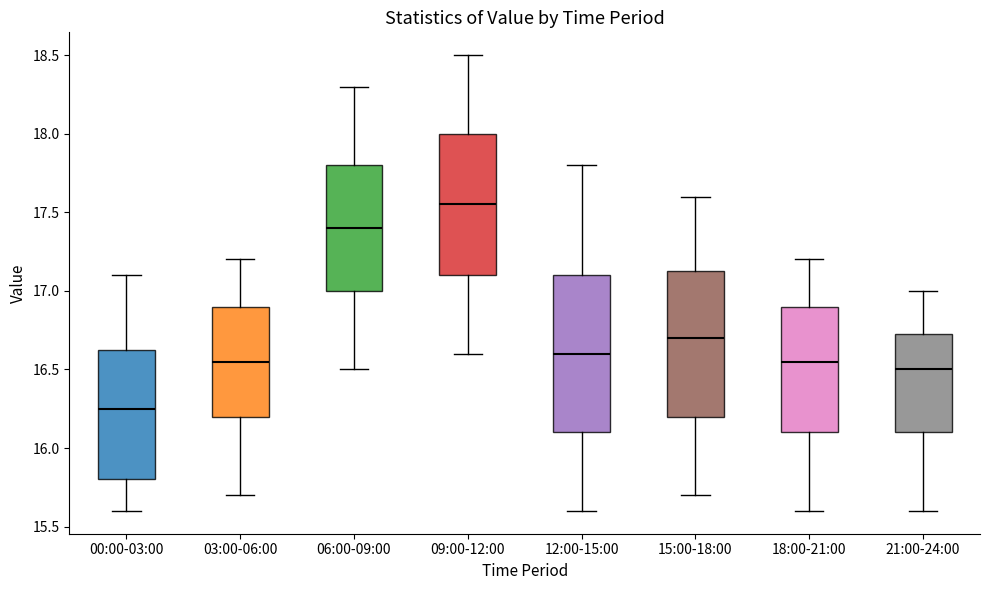

Reading left to right, transcribe this box plot: for each box, give where its median line is, the range the box spans, and where its two whiskers end, as read against the y-axis. The values are not printed on the chart, so give them approximately, as read against the axis.

00:00-03:00: median 16.25, box 15.80 to 16.65, whiskers 15.60 to 17.10
03:00-06:00: median 16.55, box 16.20 to 16.90, whiskers 15.70 to 17.20
06:00-09:00: median 17.40, box 17.00 to 17.80, whiskers 16.50 to 18.30
09:00-12:00: median 17.55, box 17.10 to 18.00, whiskers 16.60 to 18.50
12:00-15:00: median 16.60, box 16.10 to 17.10, whiskers 15.60 to 17.80
15:00-18:00: median 16.70, box 16.20 to 17.15, whiskers 15.70 to 17.60
18:00-21:00: median 16.55, box 16.10 to 16.90, whiskers 15.60 to 17.20
21:00-24:00: median 16.50, box 16.10 to 16.75, whiskers 15.60 to 17.00